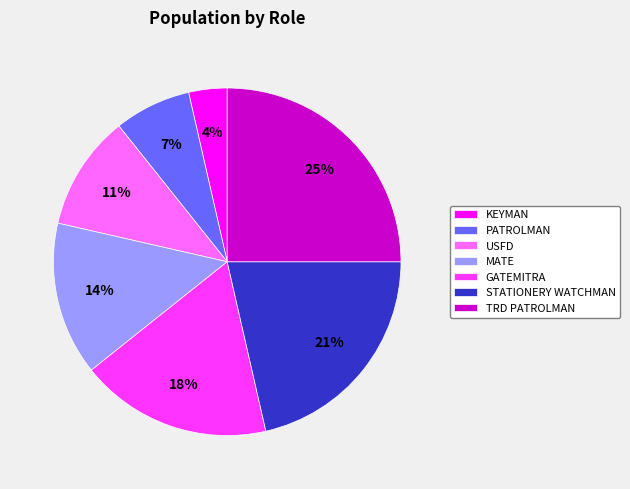

How many segments does this pie chart have?

7